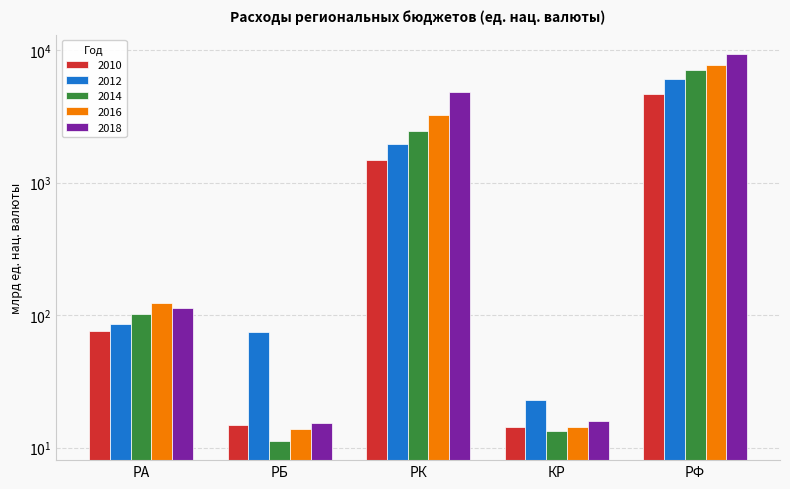

What is the maximum value shown in the chart?

9351.1